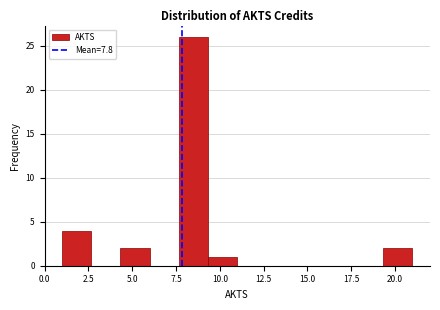

Read against the x-axis, roughly where is the centre of the tallest bar?

8.5